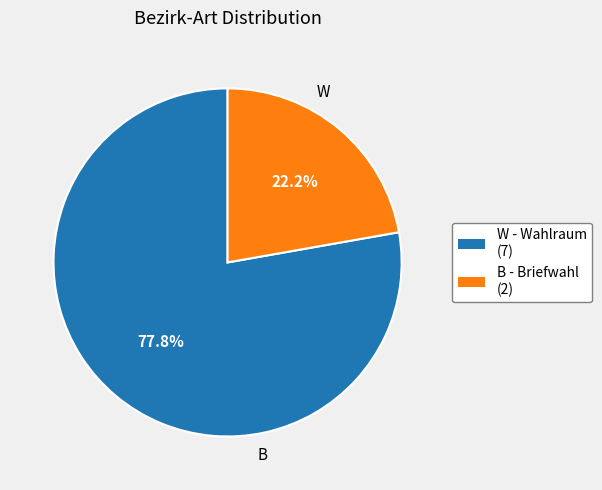

Is there a majority slice in this chart?

Yes